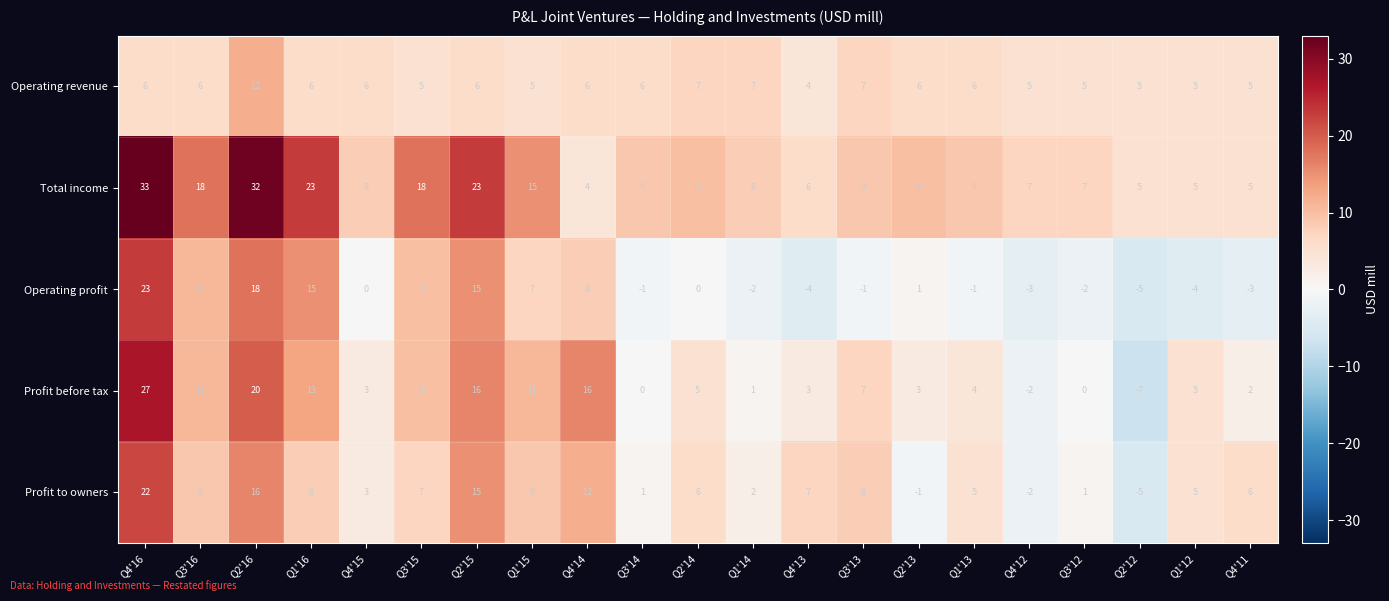

What is the difference between the highest and lowest values at Q3'15?

13